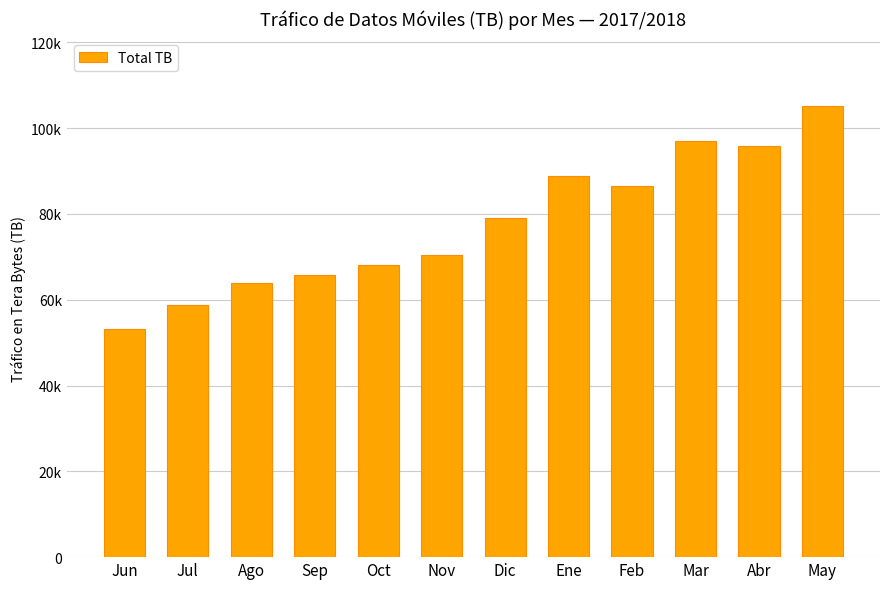

Are the bars horizontal?

No